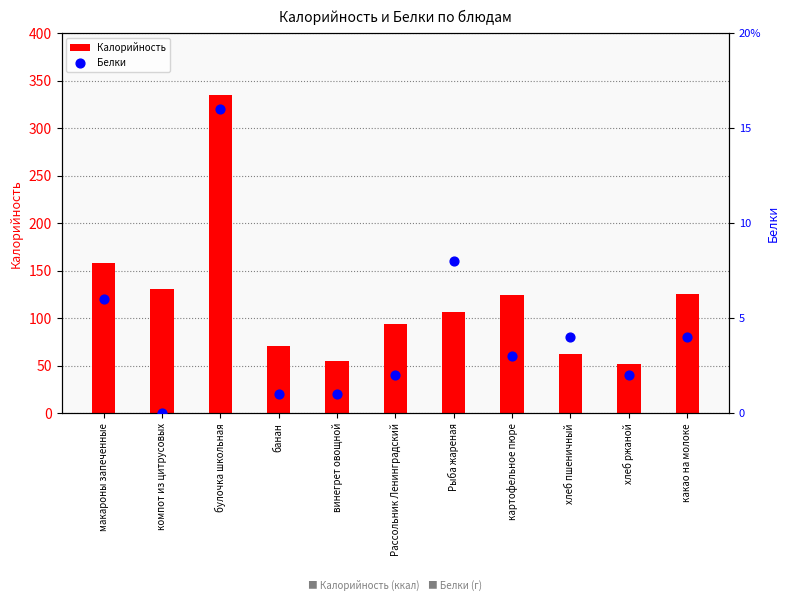

What is the total value across all series at компот из цитрусовых?

131